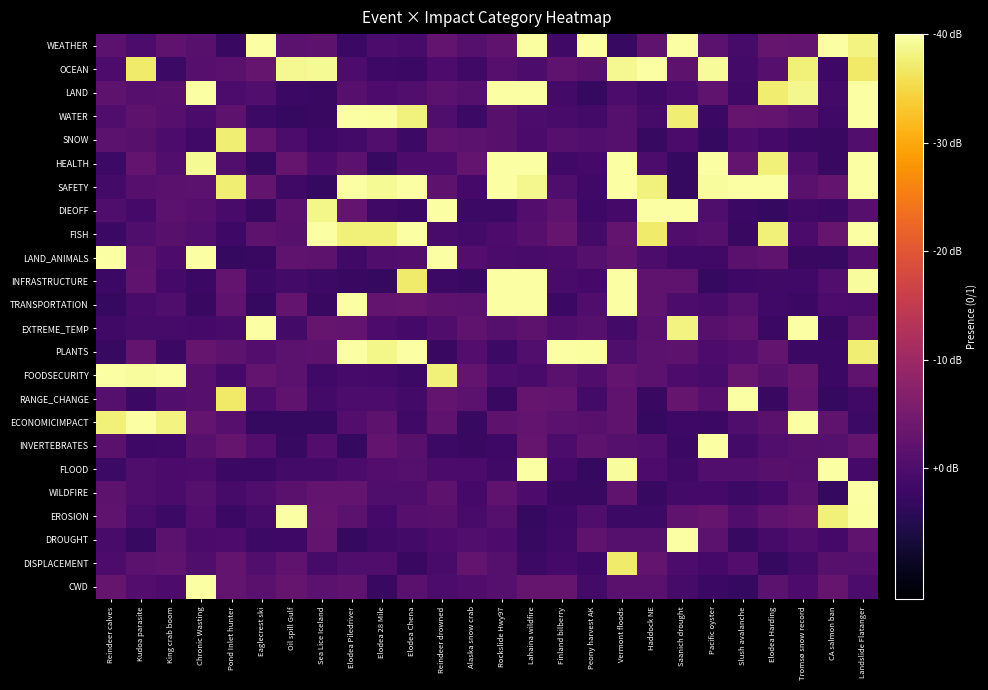

Reading right to left, extract all data points from this chart.

WEATHER: Landslide Flatanger=1.0	CA salmon ban=1.0	Tromsø snow record=0.1	Elodea Harding=0.1	Slush avalanche=-0.0	Pacific oyster=0.0	Saanich drought=1.0	Haddock NE=0.1	Vermont floods=-0.1	Peony harvest AK=1.0	Finland bilberry=-0.0	Lahaina wildfire=1.0	Rockslide Hwy97=0.1	Alaska snow crab=0.0	Reindeer drowned=0.1	Elodea Chena=-0.0	Elodea 28 Mile=-0.0	Elodea Piledriver=-0.1	Sea Lice Iceland=0.0	Oil spill Gulf=0.0	Eaglecrest ski=1.0	Pond Inlet hunter=-0.1	Chronic Wasting=0.0	King crab boom=0.1	Kudoa parasite=-0.0	Reindeer calves=0.0
OCEAN: Landslide Flatanger=0.9	CA salmon ban=-0.0	Tromsø snow record=0.9	Elodea Harding=0.0	Slush avalanche=-0.0	Pacific oyster=1.0	Saanich drought=0.0	Haddock NE=1.0	Vermont floods=1.0	Peony harvest AK=0.0	Finland bilberry=0.1	Lahaina wildfire=-0.0	Rockslide Hwy97=0.0	Alaska snow crab=-0.0	Reindeer drowned=-0.0	Elodea Chena=-0.1	Elodea 28 Mile=-0.0	Elodea Piledriver=-0.0	Sea Lice Iceland=1.0	Oil spill Gulf=1.0	Eaglecrest ski=0.1	Pond Inlet hunter=0.0	Chronic Wasting=0.0	King crab boom=-0.1	Kudoa parasite=0.9	Reindeer calves=-0.0
LAND: Landslide Flatanger=1.0	CA salmon ban=-0.0	Tromsø snow record=1.0	Elodea Harding=0.9	Slush avalanche=-0.0	Pacific oyster=0.1	Saanich drought=-0.0	Haddock NE=-0.0	Vermont floods=-0.0	Peony harvest AK=-0.1	Finland bilberry=-0.0	Lahaina wildfire=1.0	Rockslide Hwy97=1.0	Alaska snow crab=0.0	Reindeer drowned=0.0	Elodea Chena=0.0	Elodea 28 Mile=-0.0	Elodea Piledriver=0.0	Sea Lice Iceland=-0.1	Oil spill Gulf=-0.1	Eaglecrest ski=0.0	Pond Inlet hunter=-0.0	Chronic Wasting=1.0	King crab boom=0.0	Kudoa parasite=0.0	Reindeer calves=0.0
WATER: Landslide Flatanger=1.0	CA salmon ban=-0.0	Tromsø snow record=0.0	Elodea Harding=0.1	Slush avalanche=0.1	Pacific oyster=-0.1	Saanich drought=0.9	Haddock NE=-0.0	Vermont floods=0.0	Peony harvest AK=-0.0	Finland bilberry=-0.0	Lahaina wildfire=-0.0	Rockslide Hwy97=0.0	Alaska snow crab=-0.1	Reindeer drowned=0.0	Elodea Chena=0.9	Elodea 28 Mile=1.0	Elodea Piledriver=1.0	Sea Lice Iceland=-0.1	Oil spill Gulf=-0.1	Eaglecrest ski=-0.1	Pond Inlet hunter=0.1	Chronic Wasting=-0.0	King crab boom=0.0	Kudoa parasite=0.0	Reindeer calves=0.0
SNOW: Landslide Flatanger=0.0	CA salmon ban=-0.1	Tromsø snow record=-0.1	Elodea Harding=-0.0	Slush avalanche=-0.0	Pacific oyster=-0.1	Saanich drought=-0.0	Haddock NE=-0.1	Vermont floods=0.0	Peony harvest AK=0.0	Finland bilberry=0.0	Lahaina wildfire=-0.0	Rockslide Hwy97=0.0	Alaska snow crab=0.0	Reindeer drowned=0.1	Elodea Chena=-0.1	Elodea 28 Mile=0.0	Elodea Piledriver=-0.0	Sea Lice Iceland=-0.0	Oil spill Gulf=-0.0	Eaglecrest ski=0.1	Pond Inlet hunter=0.9	Chronic Wasting=-0.0	King crab boom=-0.0	Kudoa parasite=0.0	Reindeer calves=0.0
HEALTH: Landslide Flatanger=1.0	CA salmon ban=-0.1	Tromsø snow record=0.0	Elodea Harding=0.9	Slush avalanche=0.1	Pacific oyster=1.0	Saanich drought=-0.1	Haddock NE=-0.0	Vermont floods=1.0	Peony harvest AK=-0.0	Finland bilberry=-0.0	Lahaina wildfire=1.0	Rockslide Hwy97=1.0	Alaska snow crab=0.1	Reindeer drowned=-0.0	Elodea Chena=-0.0	Elodea 28 Mile=-0.1	Elodea Piledriver=0.0	Sea Lice Iceland=-0.0	Oil spill Gulf=0.1	Eaglecrest ski=-0.1	Pond Inlet hunter=0.0	Chronic Wasting=1.0	King crab boom=0.0	Kudoa parasite=0.1	Reindeer calves=-0.1
SAFETY: Landslide Flatanger=1.0	CA salmon ban=0.1	Tromsø snow record=0.0	Elodea Harding=1.0	Slush avalanche=1.0	Pacific oyster=1.0	Saanich drought=-0.1	Haddock NE=0.9	Vermont floods=1.0	Peony harvest AK=-0.0	Finland bilberry=0.0	Lahaina wildfire=1.0	Rockslide Hwy97=1.0	Alaska snow crab=-0.0	Reindeer drowned=0.0	Elodea Chena=1.0	Elodea 28 Mile=1.0	Elodea Piledriver=1.0	Sea Lice Iceland=-0.1	Oil spill Gulf=-0.0	Eaglecrest ski=0.1	Pond Inlet hunter=0.9	Chronic Wasting=0.0	King crab boom=0.0	Kudoa parasite=0.0	Reindeer calves=-0.0
DIEOFF: Landslide Flatanger=0.0	CA salmon ban=-0.1	Tromsø snow record=-0.0	Elodea Harding=-0.1	Slush avalanche=-0.1	Pacific oyster=0.0	Saanich drought=1.0	Haddock NE=1.0	Vermont floods=-0.0	Peony harvest AK=-0.0	Finland bilberry=0.1	Lahaina wildfire=0.0	Rockslide Hwy97=-0.1	Alaska snow crab=-0.1	Reindeer drowned=1.0	Elodea Chena=-0.1	Elodea 28 Mile=-0.0	Elodea Piledriver=0.1	Sea Lice Iceland=1.0	Oil spill Gulf=0.0	Eaglecrest ski=-0.1	Pond Inlet hunter=-0.0	Chronic Wasting=0.0	King crab boom=0.0	Kudoa parasite=-0.0	Reindeer calves=0.0
FISH: Landslide Flatanger=1.0	CA salmon ban=0.1	Tromsø snow record=-0.0	Elodea Harding=0.9	Slush avalanche=-0.1	Pacific oyster=0.0	Saanich drought=0.0	Haddock NE=0.9	Vermont floods=0.1	Peony harvest AK=-0.0	Finland bilberry=0.1	Lahaina wildfire=0.0	Rockslide Hwy97=-0.0	Alaska snow crab=-0.0	Reindeer drowned=-0.0	Elodea Chena=1.0	Elodea 28 Mile=0.9	Elodea Piledriver=0.9	Sea Lice Iceland=1.0	Oil spill Gulf=0.0	Eaglecrest ski=0.0	Pond Inlet hunter=-0.0	Chronic Wasting=0.0	King crab boom=0.0	Kudoa parasite=0.0	Reindeer calves=-0.1
LAND_ANIMALS: Landslide Flatanger=0.0	CA salmon ban=-0.1	Tromsø snow record=-0.1	Elodea Harding=0.1	Slush avalanche=0.0	Pacific oyster=-0.0	Saanich drought=-0.0	Haddock NE=-0.0	Vermont floods=0.1	Peony harvest AK=0.0	Finland bilberry=-0.0	Lahaina wildfire=-0.0	Rockslide Hwy97=-0.0	Alaska snow crab=0.0	Reindeer drowned=1.0	Elodea Chena=0.0	Elodea 28 Mile=0.0	Elodea Piledriver=-0.0	Sea Lice Iceland=0.0	Oil spill Gulf=0.1	Eaglecrest ski=-0.1	Pond Inlet hunter=-0.1	Chronic Wasting=1.0	King crab boom=-0.0	Kudoa parasite=0.0	Reindeer calves=1.0
INFRASTRUCTURE: Landslide Flatanger=1.0	CA salmon ban=0.0	Tromsø snow record=-0.0	Elodea Harding=-0.0	Slush avalanche=-0.1	Pacific oyster=-0.1	Saanich drought=0.1	Haddock NE=0.1	Vermont floods=1.0	Peony harvest AK=-0.0	Finland bilberry=-0.0	Lahaina wildfire=1.0	Rockslide Hwy97=1.0	Alaska snow crab=-0.1	Reindeer drowned=-0.1	Elodea Chena=0.9	Elodea 28 Mile=-0.1	Elodea Piledriver=-0.1	Sea Lice Iceland=-0.1	Oil spill Gulf=-0.0	Eaglecrest ski=-0.1	Pond Inlet hunter=0.1	Chronic Wasting=-0.1	King crab boom=-0.0	Kudoa parasite=0.1	Reindeer calves=-0.1
TRANSPORTATION: Landslide Flatanger=-0.0	CA salmon ban=-0.0	Tromsø snow record=-0.1	Elodea Harding=-0.0	Slush avalanche=0.0	Pacific oyster=-0.0	Saanich drought=-0.0	Haddock NE=0.1	Vermont floods=1.0	Peony harvest AK=0.0	Finland bilberry=-0.1	Lahaina wildfire=1.0	Rockslide Hwy97=1.0	Alaska snow crab=0.0	Reindeer drowned=0.0	Elodea Chena=0.1	Elodea 28 Mile=0.1	Elodea Piledriver=1.0	Sea Lice Iceland=-0.1	Oil spill Gulf=0.1	Eaglecrest ski=-0.1	Pond Inlet hunter=0.1	Chronic Wasting=-0.1	King crab boom=0.0	Kudoa parasite=-0.0	Reindeer calves=-0.1
EXTREME_TEMP: Landslide Flatanger=0.0	CA salmon ban=-0.1	Tromsø snow record=1.0	Elodea Harding=-0.1	Slush avalanche=0.1	Pacific oyster=0.0	Saanich drought=1.0	Haddock NE=0.0	Vermont floods=-0.0	Peony harvest AK=0.0	Finland bilberry=0.0	Lahaina wildfire=0.0	Rockslide Hwy97=0.0	Alaska snow crab=0.1	Reindeer drowned=0.0	Elodea Chena=-0.0	Elodea 28 Mile=-0.0	Elodea Piledriver=0.1	Sea Lice Iceland=0.1	Oil spill Gulf=-0.0	Eaglecrest ski=1.0	Pond Inlet hunter=-0.0	Chronic Wasting=-0.0	King crab boom=-0.0	Kudoa parasite=-0.0	Reindeer calves=-0.0
PLANTS: Landslide Flatanger=0.9	CA salmon ban=-0.1	Tromsø snow record=-0.1	Elodea Harding=0.1	Slush avalanche=0.0	Pacific oyster=-0.0	Saanich drought=0.0	Haddock NE=0.0	Vermont floods=0.0	Peony harvest AK=1.0	Finland bilberry=1.0	Lahaina wildfire=0.0	Rockslide Hwy97=-0.1	Alaska snow crab=0.0	Reindeer drowned=-0.1	Elodea Chena=1.0	Elodea 28 Mile=1.0	Elodea Piledriver=1.0	Sea Lice Iceland=0.0	Oil spill Gulf=0.0	Eaglecrest ski=0.0	Pond Inlet hunter=0.0	Chronic Wasting=0.1	King crab boom=-0.1	Kudoa parasite=0.1	Reindeer calves=-0.1
FOODSECURITY: Landslide Flatanger=0.1	CA salmon ban=-0.1	Tromsø snow record=0.1	Elodea Harding=0.0	Slush avalanche=0.1	Pacific oyster=-0.0	Saanich drought=-0.0	Haddock NE=0.0	Vermont floods=0.1	Peony harvest AK=0.0	Finland bilberry=0.0	Lahaina wildfire=-0.0	Rockslide Hwy97=-0.0	Alaska snow crab=0.1	Reindeer drowned=0.9	Elodea Chena=-0.1	Elodea 28 Mile=-0.0	Elodea Piledriver=-0.0	Sea Lice Iceland=-0.0	Oil spill Gulf=0.0	Eaglecrest ski=0.1	Pond Inlet hunter=-0.0	Chronic Wasting=0.0	King crab boom=1.0	Kudoa parasite=1.0	Reindeer calves=1.0
RANGE_CHANGE: Landslide Flatanger=-0.0	CA salmon ban=-0.1	Tromsø snow record=0.1	Elodea Harding=-0.1	Slush avalanche=1.0	Pacific oyster=0.0	Saanich drought=0.1	Haddock NE=-0.1	Vermont floods=0.1	Peony harvest AK=-0.0	Finland bilberry=0.1	Lahaina wildfire=0.1	Rockslide Hwy97=-0.1	Alaska snow crab=0.0	Reindeer drowned=0.1	Elodea Chena=-0.0	Elodea 28 Mile=-0.0	Elodea Piledriver=-0.0	Sea Lice Iceland=-0.0	Oil spill Gulf=0.1	Eaglecrest ski=-0.0	Pond Inlet hunter=0.9	Chronic Wasting=0.0	King crab boom=0.0	Kudoa parasite=-0.1	Reindeer calves=0.0
ECONOMICIMPACT: Landslide Flatanger=-0.1	CA salmon ban=0.1	Tromsø snow record=1.0	Elodea Harding=0.0	Slush avalanche=0.0	Pacific oyster=-0.1	Saanich drought=-0.0	Haddock NE=-0.1	Vermont floods=0.1	Peony harvest AK=0.0	Finland bilberry=0.0	Lahaina wildfire=0.1	Rockslide Hwy97=0.0	Alaska snow crab=-0.1	Reindeer drowned=0.1	Elodea Chena=-0.0	Elodea 28 Mile=0.0	Elodea Piledriver=0.0	Sea Lice Iceland=-0.1	Oil spill Gulf=-0.1	Eaglecrest ski=-0.1	Pond Inlet hunter=0.0	Chronic Wasting=0.1	King crab boom=1.0	Kudoa parasite=1.0	Reindeer calves=0.9
INVERTEBRATES: Landslide Flatanger=0.1	CA salmon ban=0.0	Tromsø snow record=0.0	Elodea Harding=0.0	Slush avalanche=-0.0	Pacific oyster=1.0	Saanich drought=-0.1	Haddock NE=0.0	Vermont floods=0.0	Peony harvest AK=0.0	Finland bilberry=-0.0	Lahaina wildfire=0.1	Rockslide Hwy97=-0.1	Alaska snow crab=-0.1	Reindeer drowned=-0.1	Elodea Chena=0.0	Elodea 28 Mile=0.1	Elodea Piledriver=-0.1	Sea Lice Iceland=0.0	Oil spill Gulf=-0.1	Eaglecrest ski=0.0	Pond Inlet hunter=0.1	Chronic Wasting=0.0	King crab boom=-0.0	Kudoa parasite=-0.0	Reindeer calves=0.0
FLOOD: Landslide Flatanger=-0.0	CA salmon ban=1.0	Tromsø snow record=0.0	Elodea Harding=0.0	Slush avalanche=0.0	Pacific oyster=0.0	Saanich drought=-0.0	Haddock NE=-0.0	Vermont floods=1.0	Peony harvest AK=-0.1	Finland bilberry=-0.0	Lahaina wildfire=1.0	Rockslide Hwy97=-0.0	Alaska snow crab=-0.0	Reindeer drowned=-0.0	Elodea Chena=0.0	Elodea 28 Mile=0.0	Elodea Piledriver=-0.0	Sea Lice Iceland=-0.0	Oil spill Gulf=-0.0	Eaglecrest ski=-0.1	Pond Inlet hunter=-0.1	Chronic Wasting=-0.0	King crab boom=-0.0	Kudoa parasite=0.0	Reindeer calves=-0.1
WILDFIRE: Landslide Flatanger=1.0	CA salmon ban=-0.1	Tromsø snow record=0.0	Elodea Harding=-0.0	Slush avalanche=-0.1	Pacific oyster=-0.0	Saanich drought=-0.0	Haddock NE=-0.1	Vermont floods=0.1	Peony harvest AK=-0.1	Finland bilberry=-0.1	Lahaina wildfire=-0.0	Rockslide Hwy97=0.1	Alaska snow crab=-0.0	Reindeer drowned=0.0	Elodea Chena=0.0	Elodea 28 Mile=0.0	Elodea Piledriver=0.1	Sea Lice Iceland=0.1	Oil spill Gulf=0.0	Eaglecrest ski=0.0	Pond Inlet hunter=-0.0	Chronic Wasting=0.0	King crab boom=-0.0	Kudoa parasite=0.0	Reindeer calves=0.0
EROSION: Landslide Flatanger=1.0	CA salmon ban=0.9	Tromsø snow record=0.1	Elodea Harding=0.1	Slush avalanche=0.0	Pacific oyster=0.1	Saanich drought=0.1	Haddock NE=-0.1	Vermont floods=-0.1	Peony harvest AK=0.0	Finland bilberry=-0.0	Lahaina wildfire=-0.1	Rockslide Hwy97=0.0	Alaska snow crab=-0.0	Reindeer drowned=0.0	Elodea Chena=0.0	Elodea 28 Mile=-0.0	Elodea Piledriver=0.0	Sea Lice Iceland=0.1	Oil spill Gulf=1.0	Eaglecrest ski=-0.0	Pond Inlet hunter=-0.1	Chronic Wasting=0.0	King crab boom=-0.1	Kudoa parasite=-0.0	Reindeer calves=0.1
DROUGHT: Landslide Flatanger=0.1	CA salmon ban=-0.0	Tromsø snow record=0.0	Elodea Harding=-0.0	Slush avalanche=-0.1	Pacific oyster=0.0	Saanich drought=1.0	Haddock NE=0.0	Vermont floods=0.0	Peony harvest AK=0.1	Finland bilberry=-0.0	Lahaina wildfire=-0.1	Rockslide Hwy97=-0.0	Alaska snow crab=0.0	Reindeer drowned=-0.0	Elodea Chena=-0.0	Elodea 28 Mile=-0.0	Elodea Piledriver=-0.1	Sea Lice Iceland=0.1	Oil spill Gulf=-0.1	Eaglecrest ski=-0.1	Pond Inlet hunter=-0.0	Chronic Wasting=-0.0	King crab boom=0.0	Kudoa parasite=-0.1	Reindeer calves=-0.0
DISPLACEMENT: Landslide Flatanger=0.0	CA salmon ban=0.0	Tromsø snow record=-0.0	Elodea Harding=-0.1	Slush avalanche=0.0	Pacific oyster=-0.0	Saanich drought=-0.0	Haddock NE=0.1	Vermont floods=0.9	Peony harvest AK=-0.0	Finland bilberry=-0.0	Lahaina wildfire=-0.1	Rockslide Hwy97=0.0	Alaska snow crab=0.1	Reindeer drowned=-0.0	Elodea Chena=-0.1	Elodea 28 Mile=0.0	Elodea Piledriver=-0.0	Sea Lice Iceland=-0.0	Oil spill Gulf=0.1	Eaglecrest ski=0.0	Pond Inlet hunter=0.1	Chronic Wasting=0.0	King crab boom=0.1	Kudoa parasite=0.0	Reindeer calves=-0.0
CWD: Landslide Flatanger=-0.0	CA salmon ban=0.1	Tromsø snow record=-0.0	Elodea Harding=0.0	Slush avalanche=-0.1	Pacific oyster=-0.1	Saanich drought=-0.0	Haddock NE=0.0	Vermont floods=0.0	Peony harvest AK=-0.0	Finland bilberry=0.1	Lahaina wildfire=0.1	Rockslide Hwy97=0.0	Alaska snow crab=0.0	Reindeer drowned=-0.0	Elodea Chena=0.0	Elodea 28 Mile=-0.1	Elodea Piledriver=0.1	Sea Lice Iceland=0.0	Oil spill Gulf=0.1	Eaglecrest ski=0.0	Pond Inlet hunter=0.1	Chronic Wasting=1.0	King crab boom=-0.0	Kudoa parasite=0.0	Reindeer calves=0.1